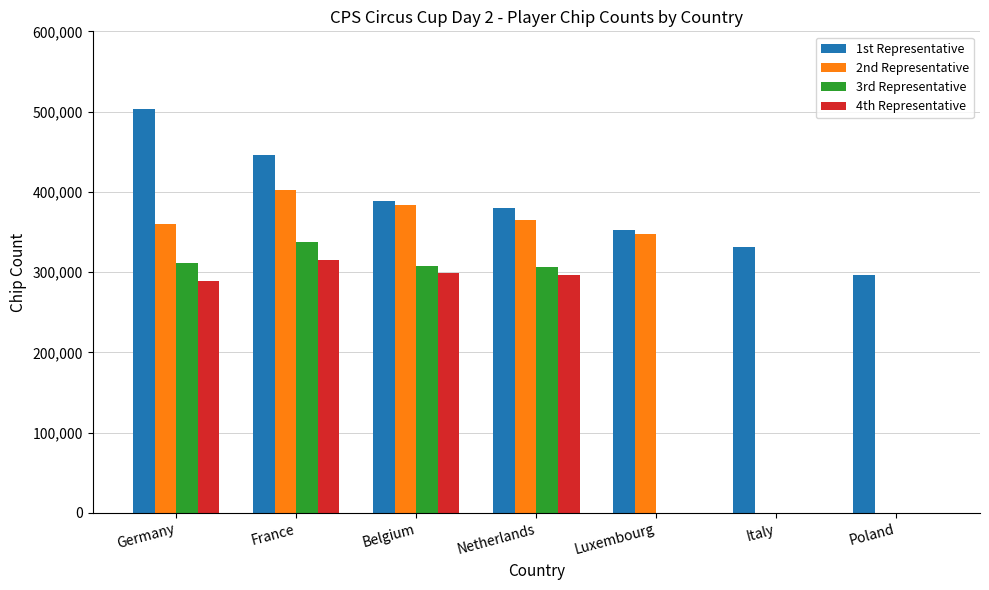

Which series changed the most between France and Poland?

2nd Representative